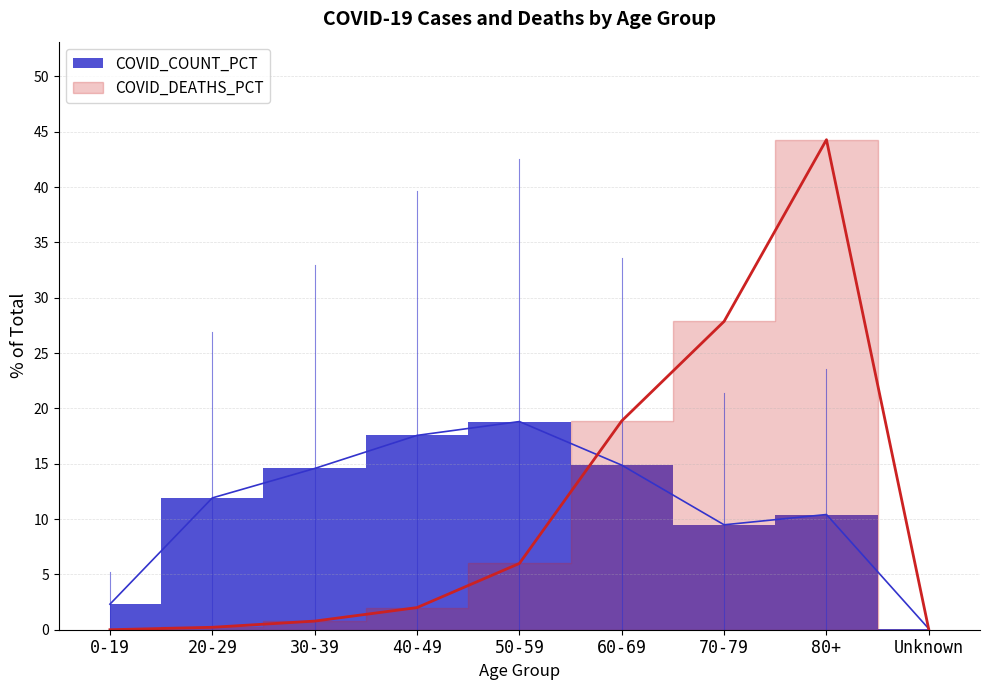

The COVID_DEATHS_PCT series shows 44.3 at 80+. True or false?

True